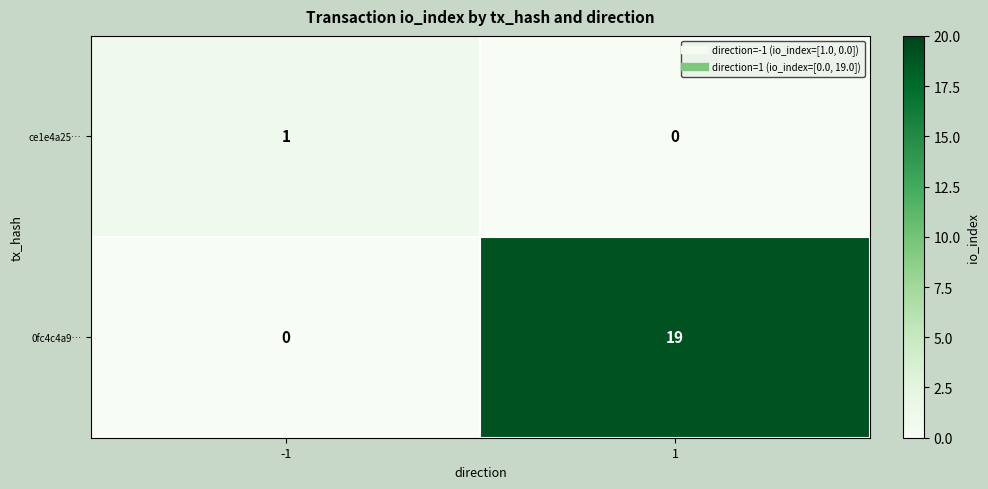

Reading left to right, list all the values displayed in this chart.

ce1e4a25…: 1	0
0fc4c4a9…: 0	19